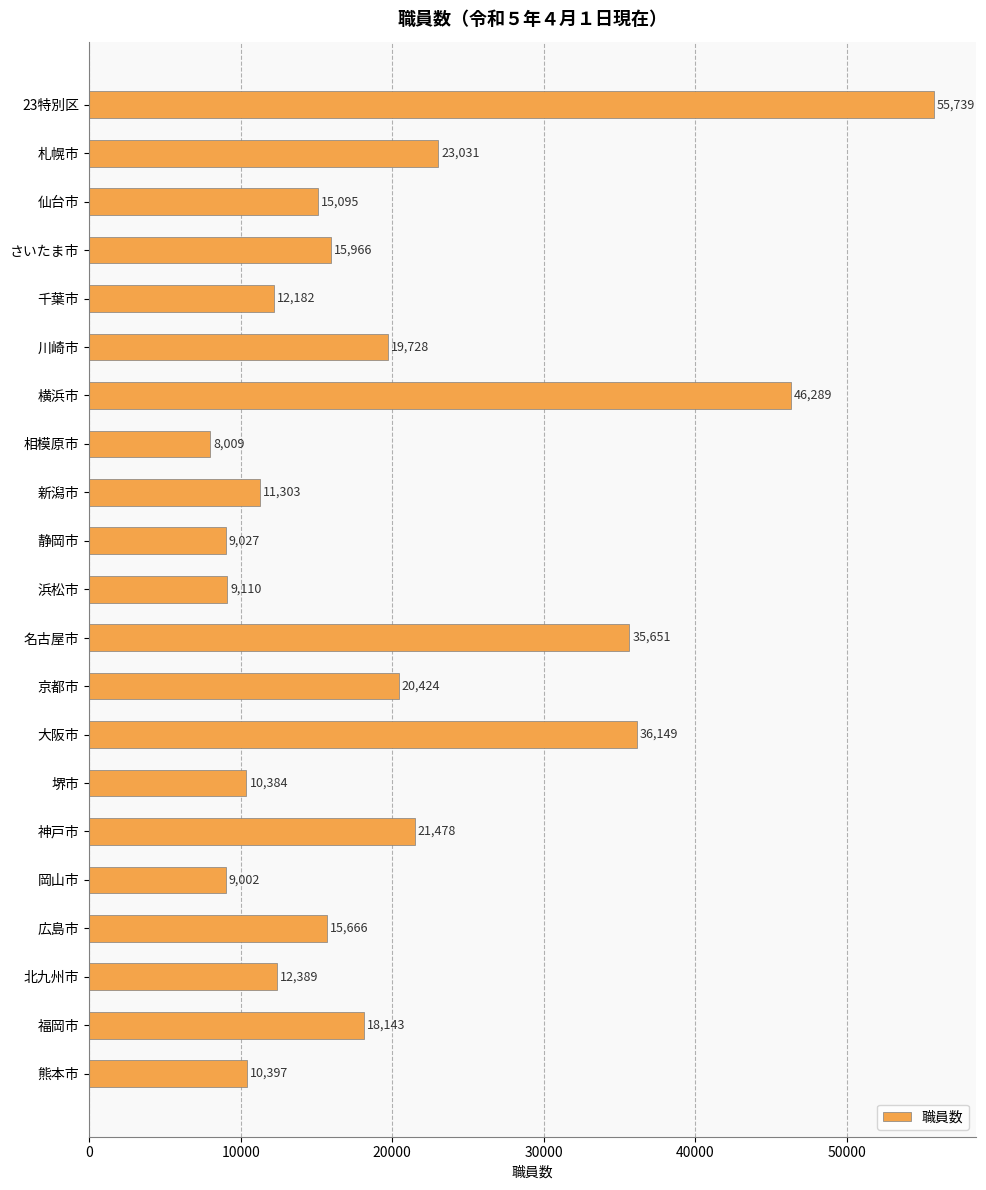

How many categories are shown in the chart?

21